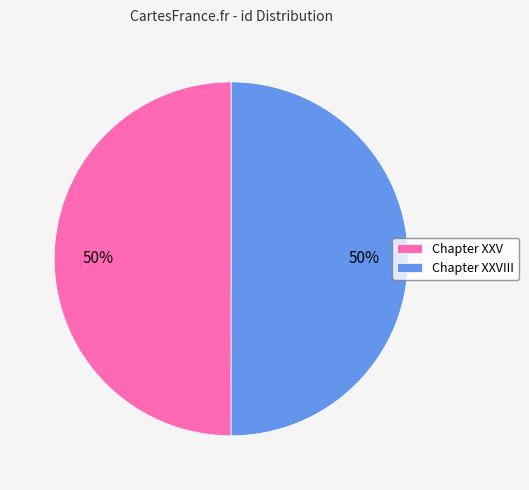

True or false: Chapter XXV accounts for 50% of the total.

True